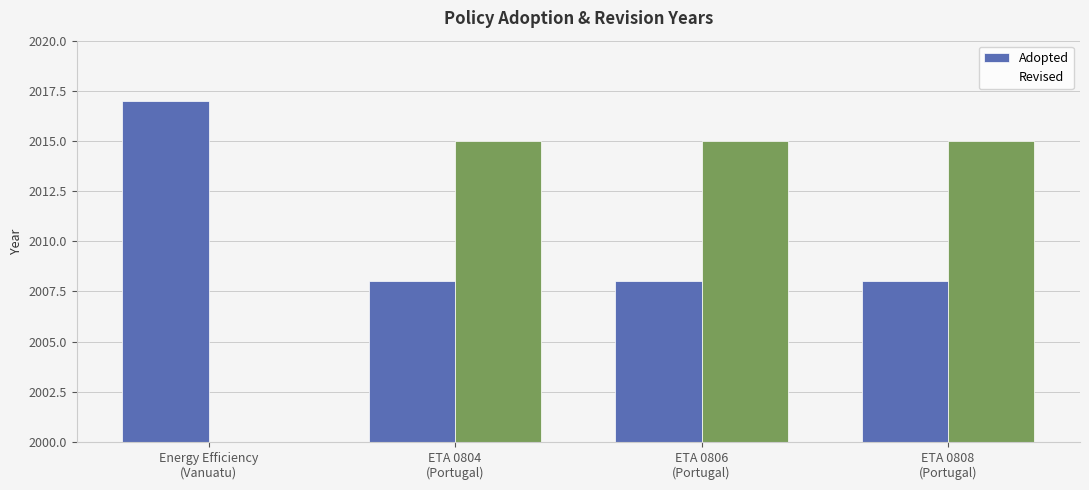

What is the sum of all Revised values?

6045